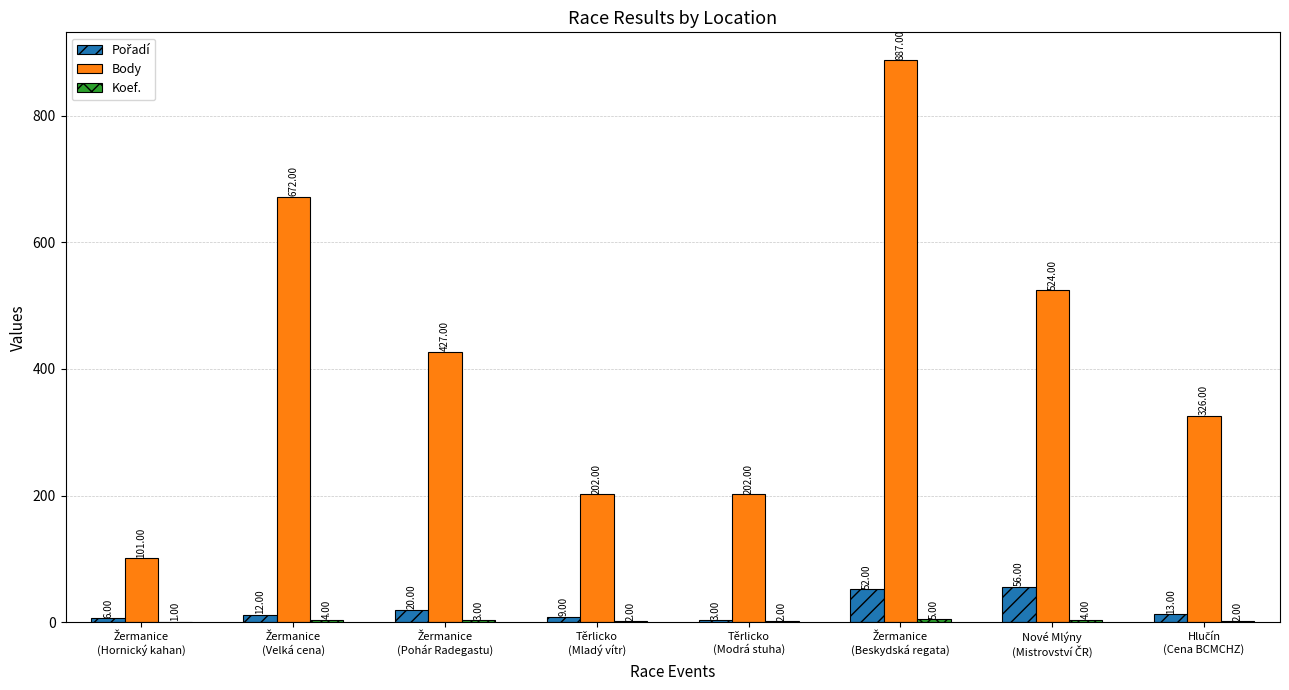

Which series has the largest total across all categories?

Body